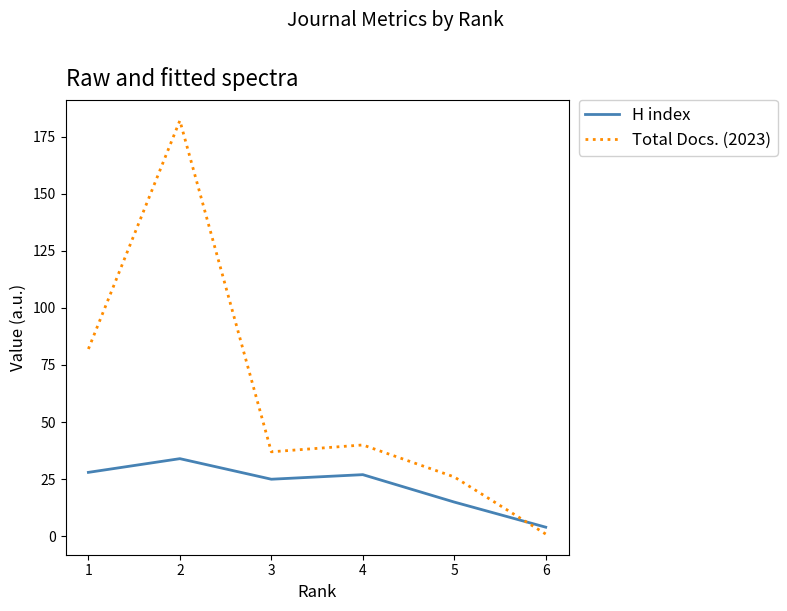

At 5, list the series in order from smallest to largest.

H index, Total Docs. (2023)